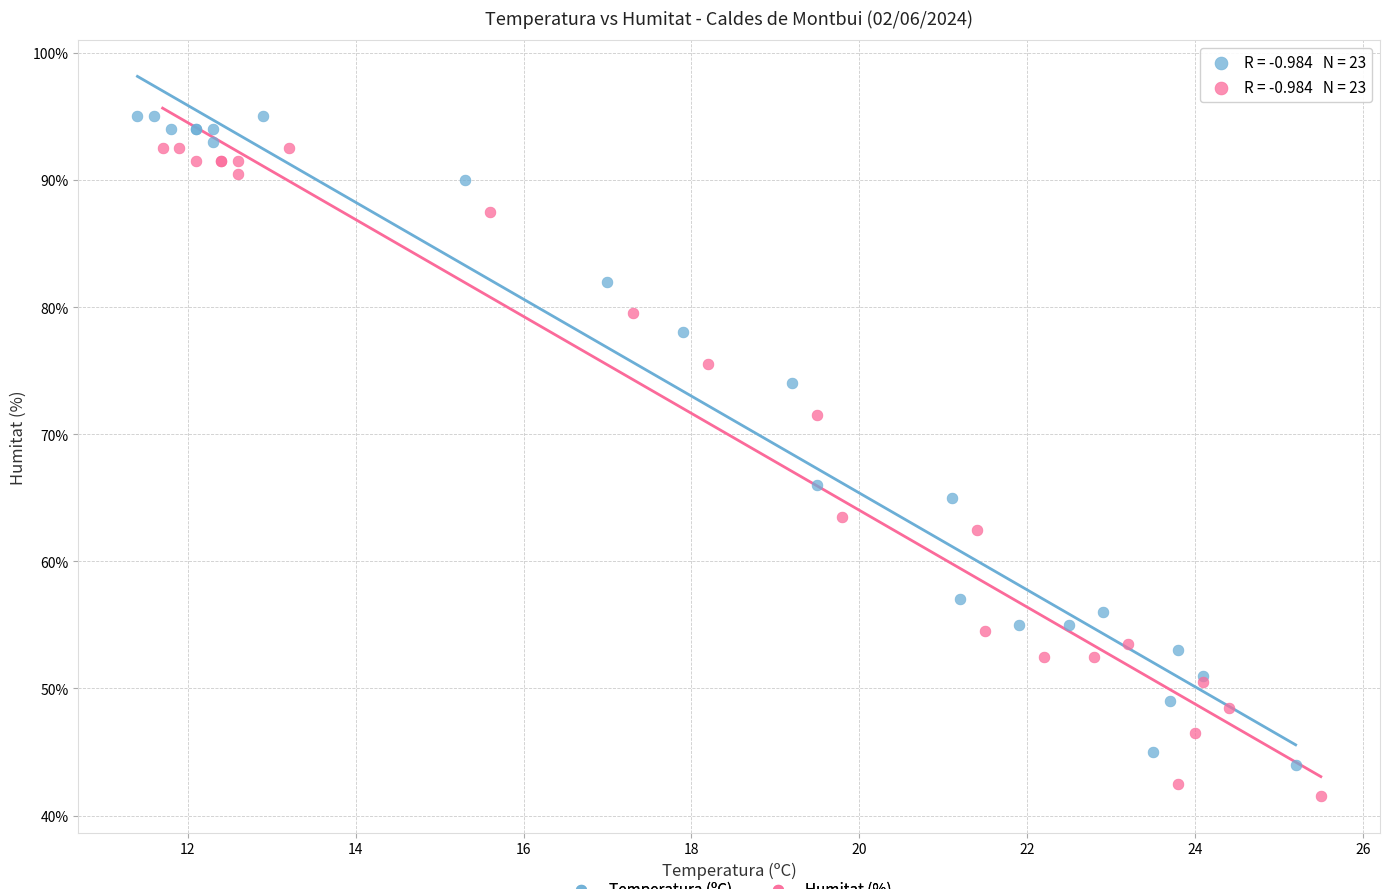

Which series reaches the minimum Y coordinate?

Humitat (%)